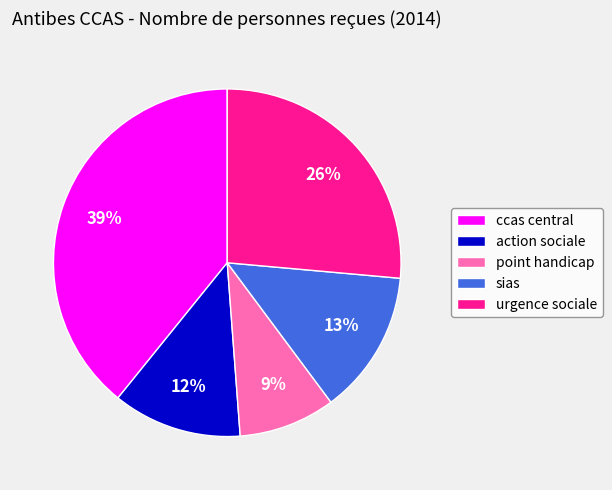

How many slices are in this pie chart?

5